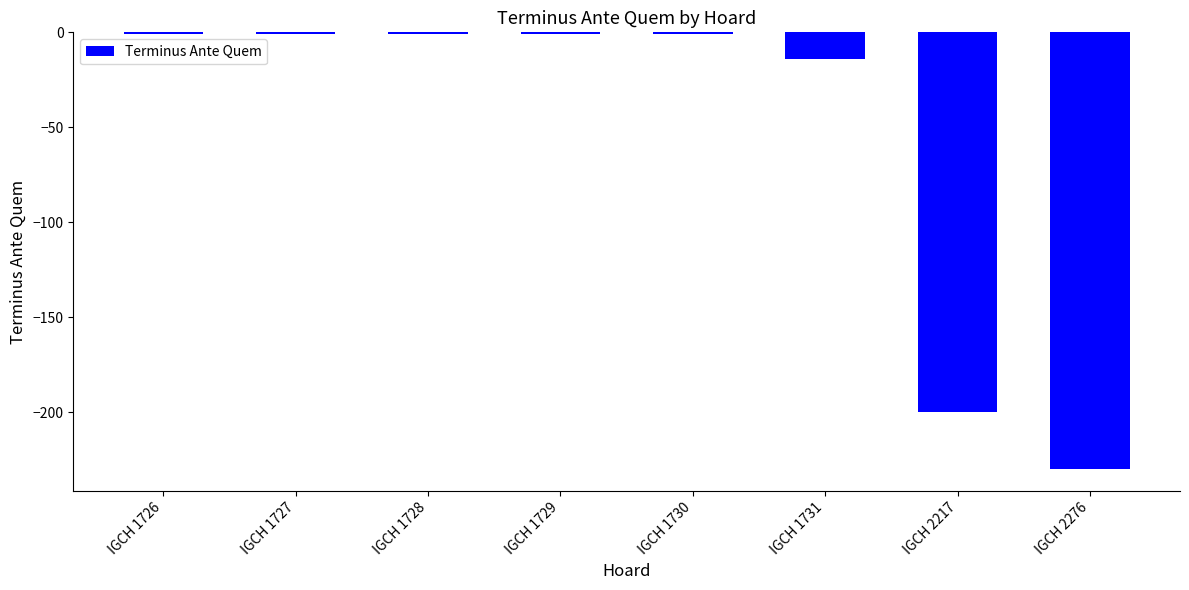

Reading left to right, transcribe all the data shown in this chart.

IGCH 1726=-1	IGCH 1727=-1	IGCH 1728=-1	IGCH 1729=-1	IGCH 1730=-1	IGCH 1731=-14	IGCH 2217=-200	IGCH 2276=-230